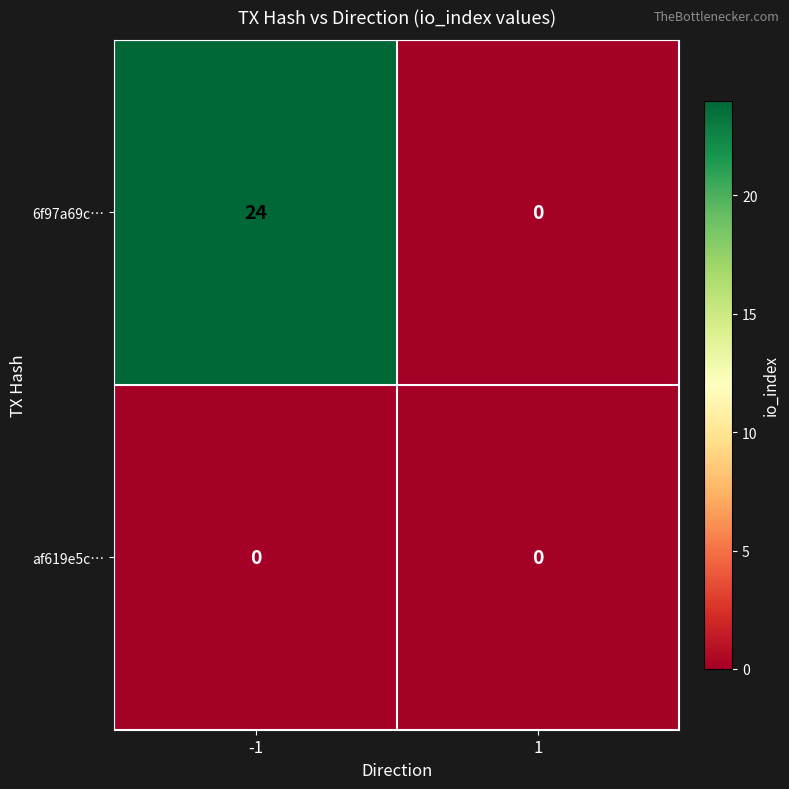

How many positive values does the 6f97a69c… series have?

1